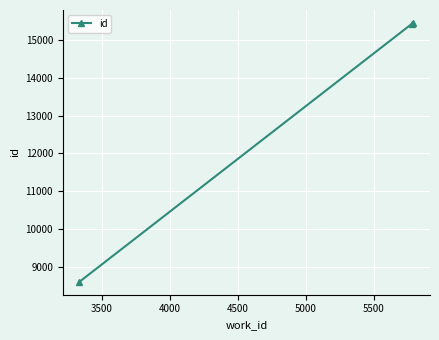

What is the value of the 1st point from the left?

8607